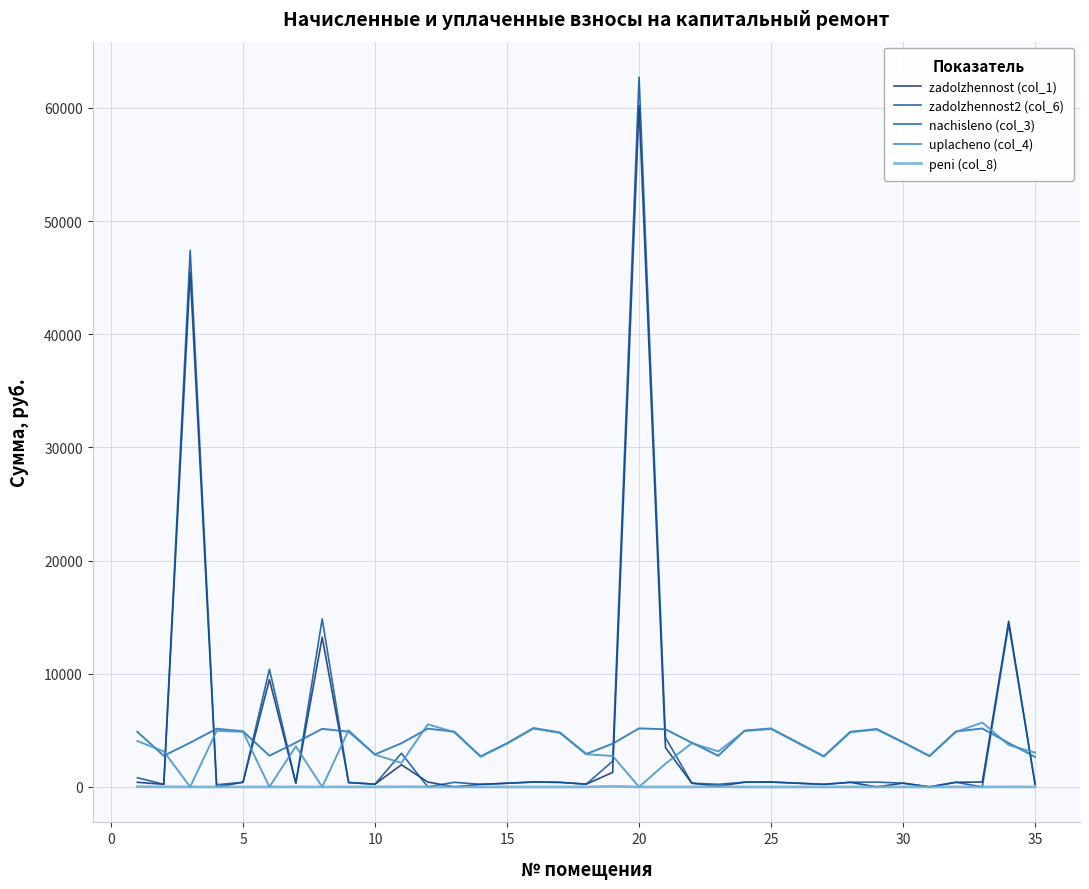

What is the lowest value of the nachisleno (col_3) series?

2653.3